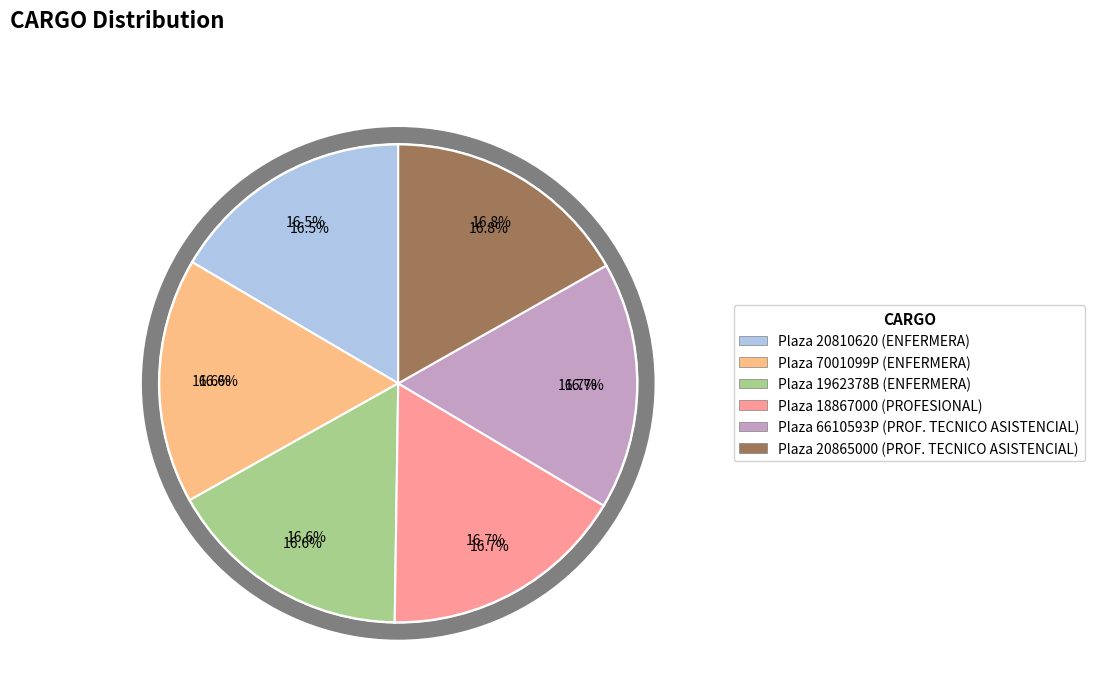

Count the number of slices in the pie.

6